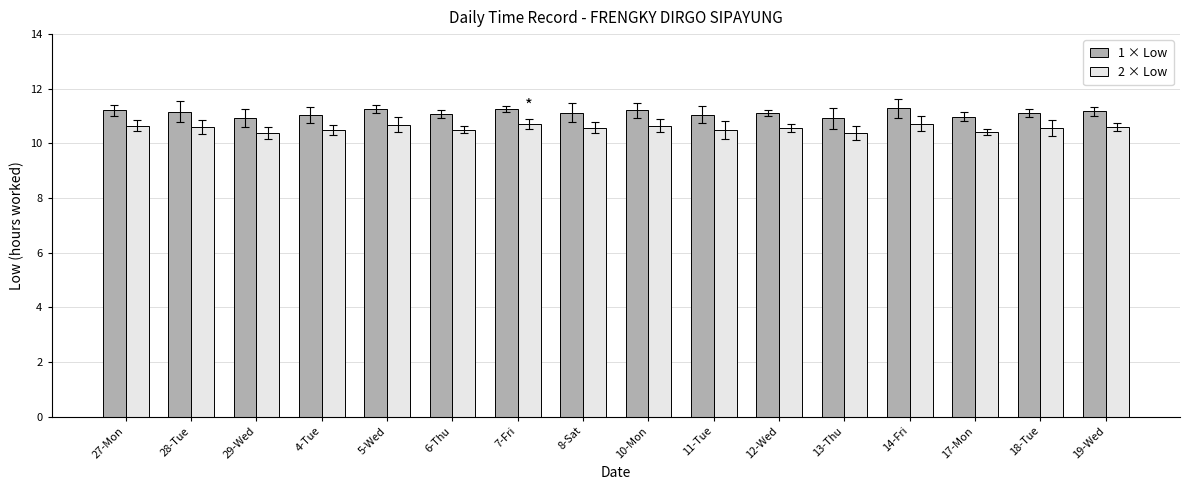

What is the spread (max minus min) of values at 11-Tue?

0.6